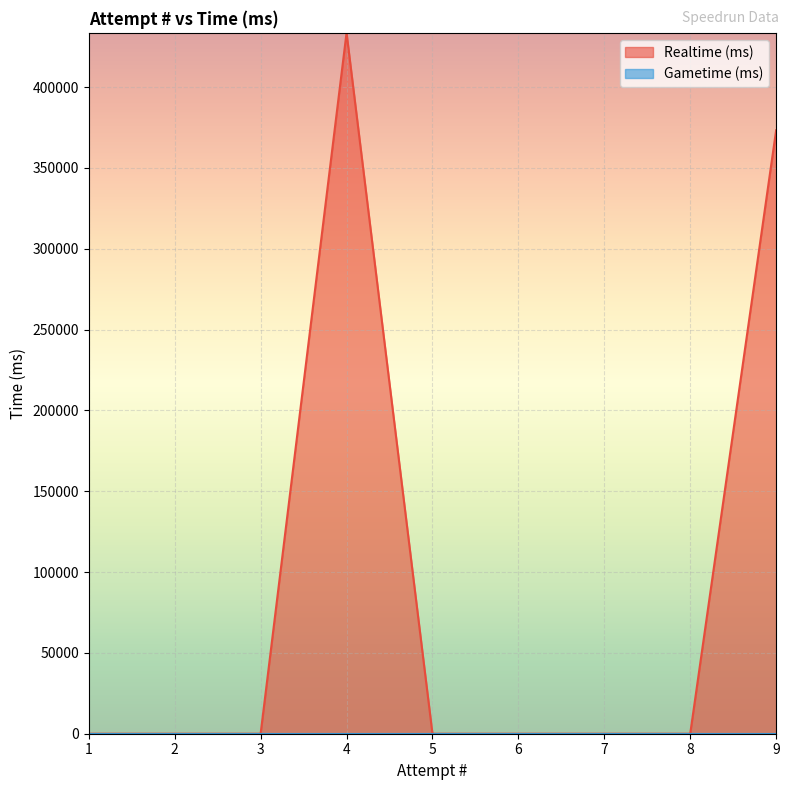

True or false: Realtime (ms) and Gametime (ms) cross at least once.

False